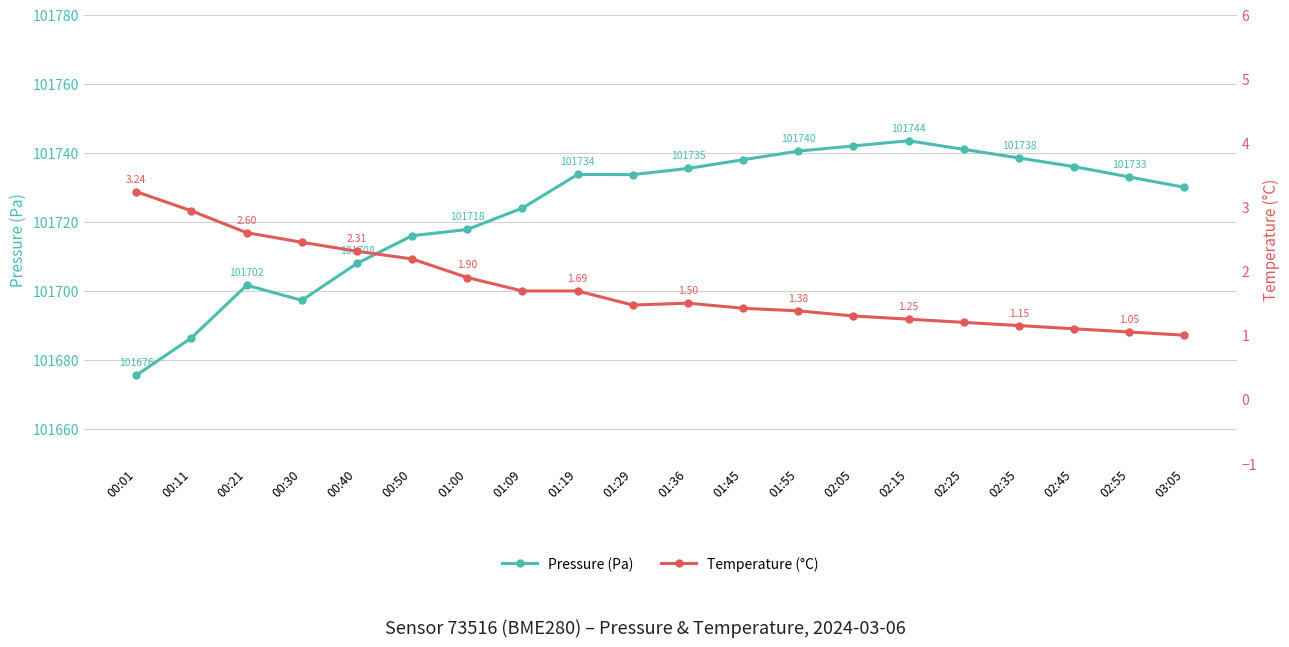

The value of Pressure (Pa) at 00:21 is 137922.1. True or false?

False